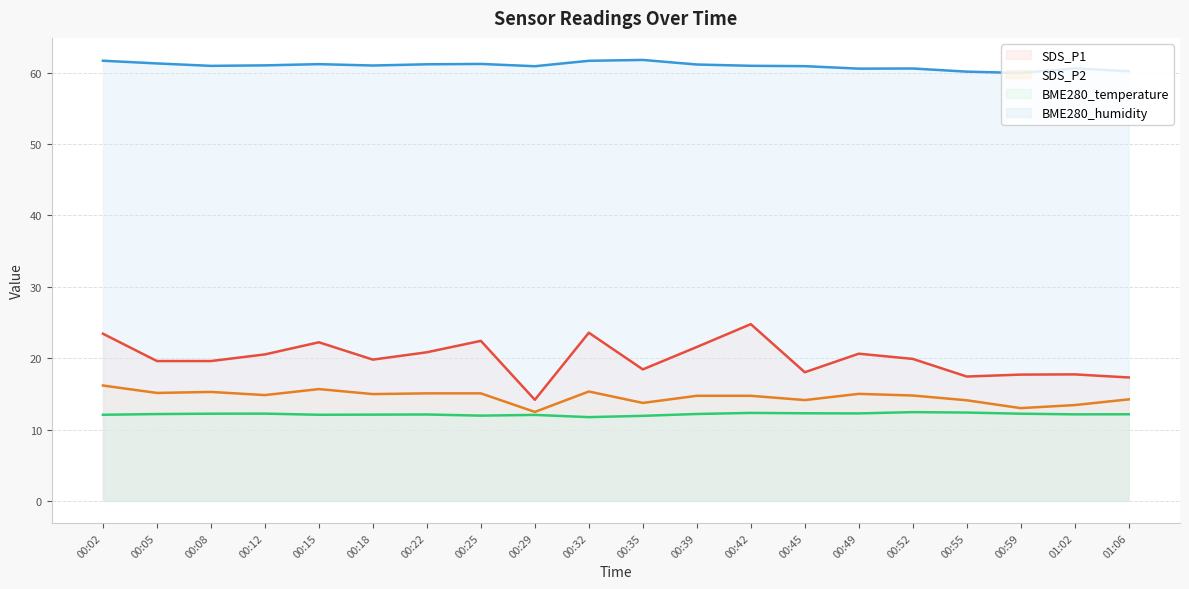

At which category does SDS_P2 reach its first local valley?

00:05